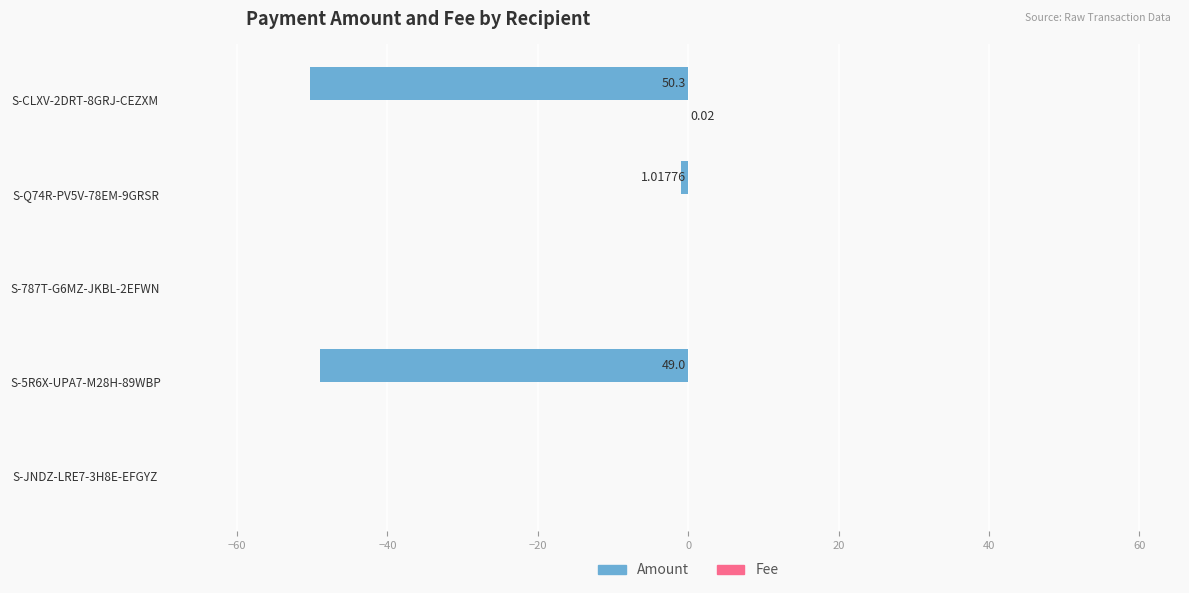

What is the sum of all Amount values?

-100.3